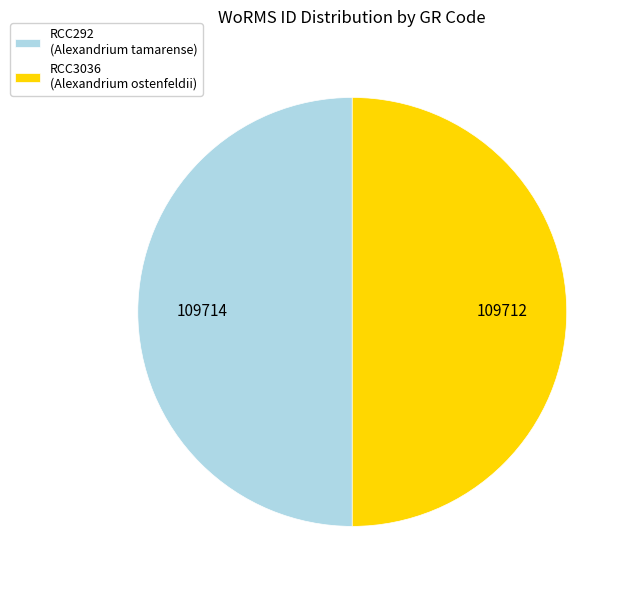

Is it true that RCC292 (Alexandrium tamarense) is 50% of the pie?

True